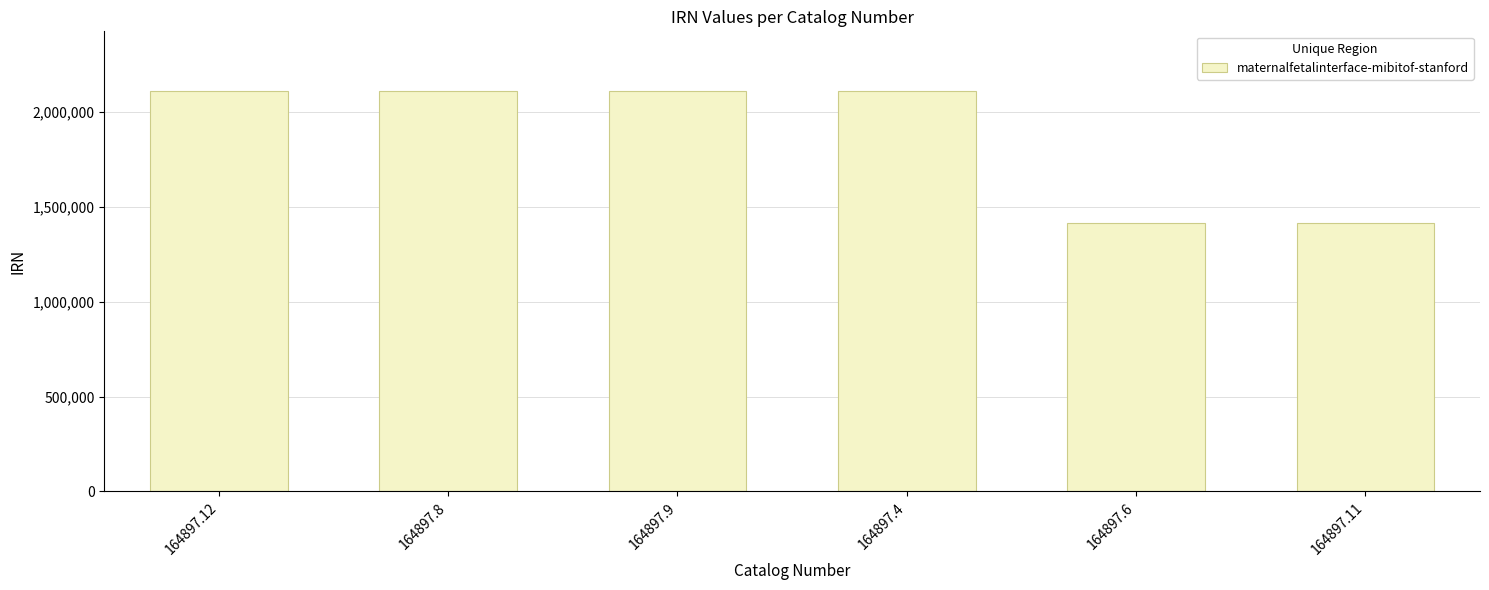

What is the sum of all values?

11261789